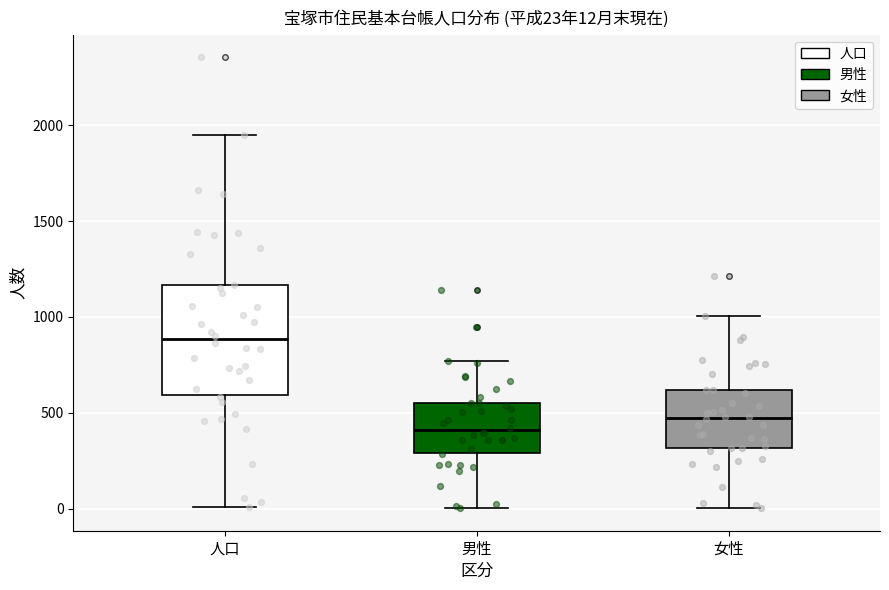

Comparing the boxes themselves (not the whiskers), which one is the tallest?

人口